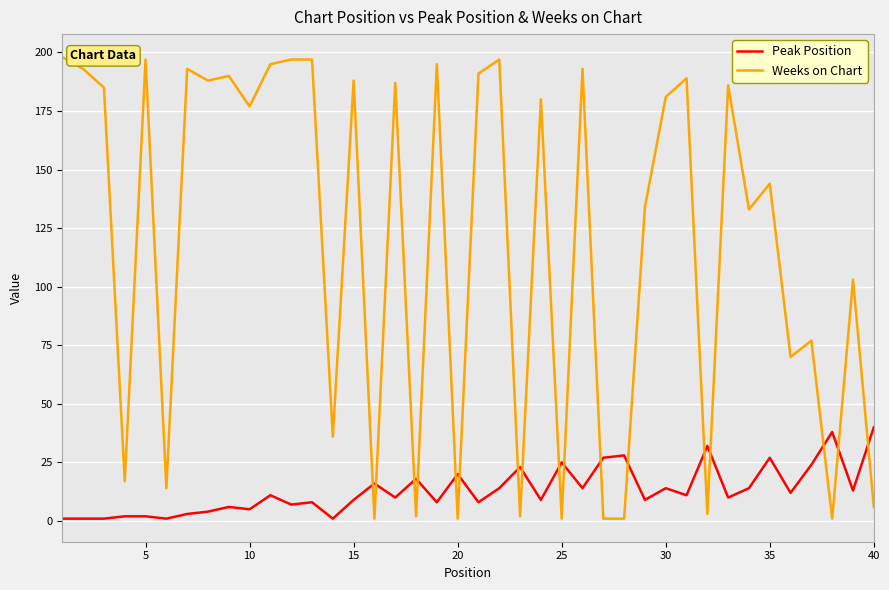

What is the difference between the second highest and second lowest values in the Peak Position series?

37